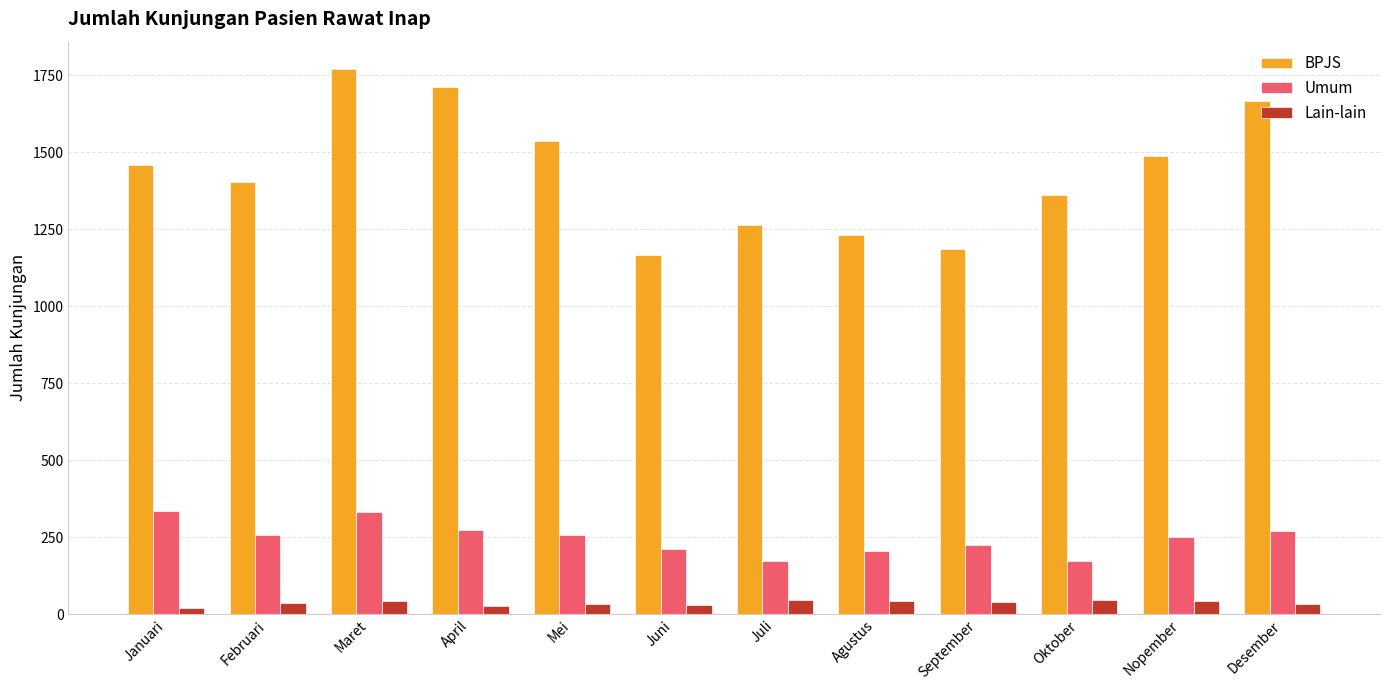

List the series in order of their peak value, highest first.

BPJS, Umum, Lain-lain